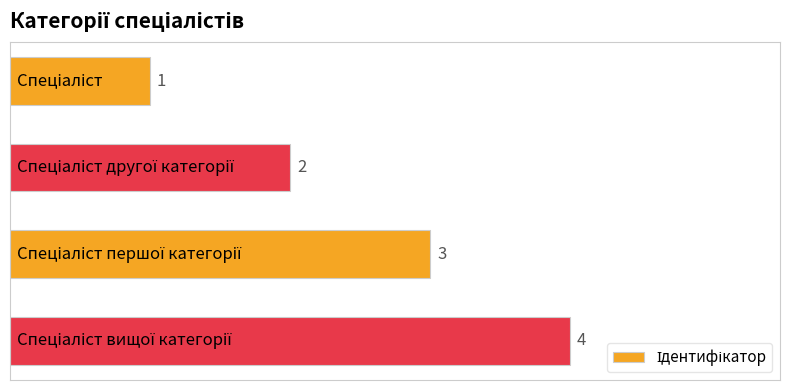

What is the difference between the maximum and minimum values?

3